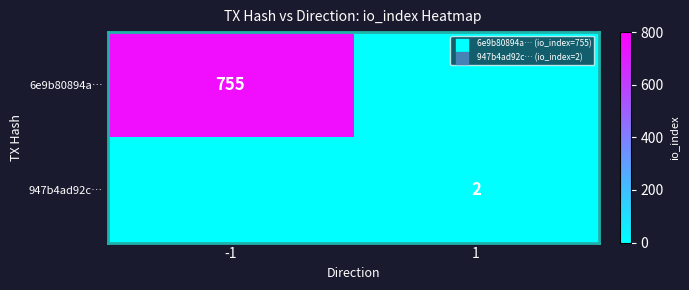

The 6e9b80894a… series shows 755 at -1. True or false?

True